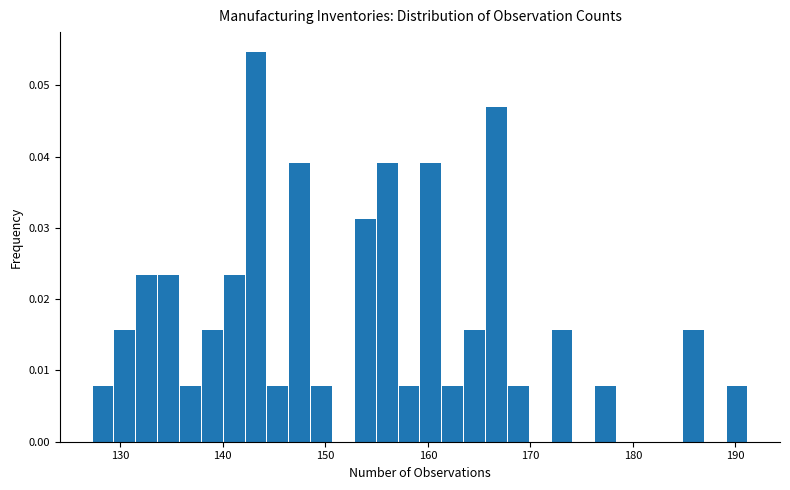

Around what value on the x-axis is the tallest bar? Give the approximate position of its centre, as read against the axis.

143